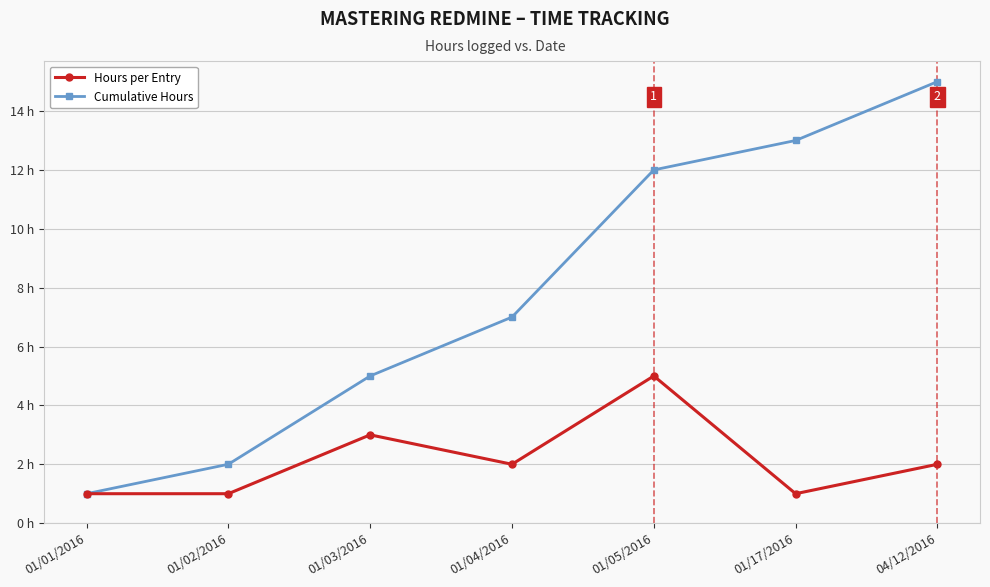

True or false: Hours per Entry and Cumulative Hours cross at least once.

False